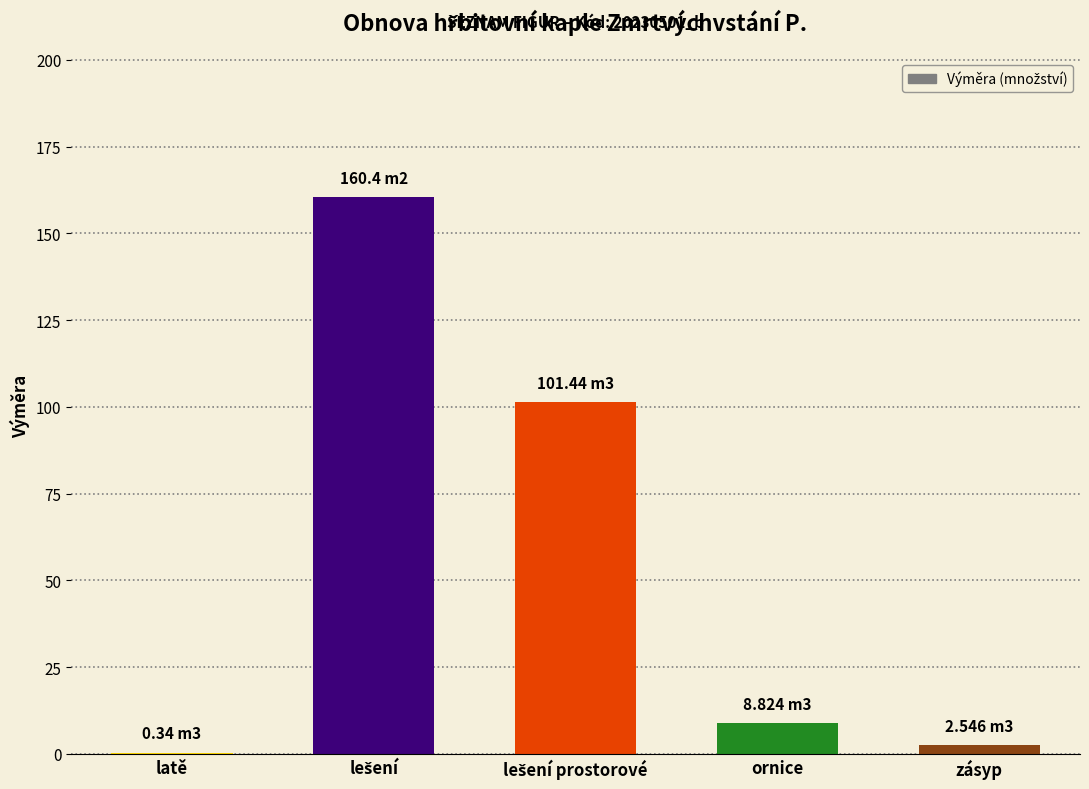

What is the greatest value displayed?

160.4